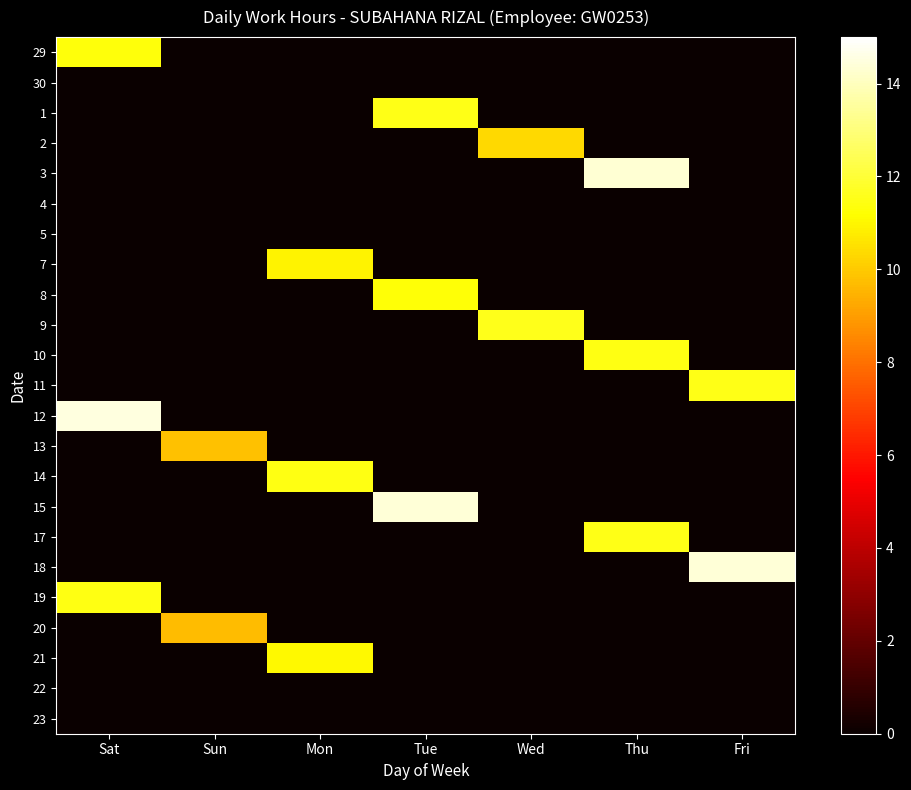

Reading left to right, what are all the values shown in this chart?

29: Sat=11.4	Sun=0.0	Mon=0.0	Tue=0.0	Wed=0.0	Thu=0.0	Fri=0.0
30: Sat=0.0	Sun=0.0	Mon=0.0	Tue=0.0	Wed=0.0	Thu=0.0	Fri=0.0
1: Sat=0.0	Sun=0.0	Mon=0.0	Tue=11.5	Wed=0.0	Thu=0.0	Fri=0.0
2: Sat=0.0	Sun=0.0	Mon=0.0	Tue=0.0	Wed=10.3	Thu=0.0	Fri=0.0
3: Sat=0.0	Sun=0.0	Mon=0.0	Tue=0.0	Wed=0.0	Thu=14.3	Fri=0.0
4: Sat=0.0	Sun=0.0	Mon=0.0	Tue=0.0	Wed=0.0	Thu=0.0	Fri=0.0
5: Sat=0.0	Sun=0.0	Mon=0.0	Tue=0.0	Wed=0.0	Thu=0.0	Fri=0.0
7: Sat=0.0	Sun=0.0	Mon=10.9	Tue=0.0	Wed=0.0	Thu=0.0	Fri=0.0
8: Sat=0.0	Sun=0.0	Mon=0.0	Tue=11.3	Wed=0.0	Thu=0.0	Fri=0.0
9: Sat=0.0	Sun=0.0	Mon=0.0	Tue=0.0	Wed=11.6	Thu=0.0	Fri=0.0
10: Sat=0.0	Sun=0.0	Mon=0.0	Tue=0.0	Wed=0.0	Thu=11.4	Fri=0.0
11: Sat=0.0	Sun=0.0	Mon=0.0	Tue=0.0	Wed=0.0	Thu=0.0	Fri=11.5
12: Sat=14.5	Sun=0.0	Mon=0.0	Tue=0.0	Wed=0.0	Thu=0.0	Fri=0.0
13: Sat=0.0	Sun=9.8	Mon=0.0	Tue=0.0	Wed=0.0	Thu=0.0	Fri=0.0
14: Sat=0.0	Sun=0.0	Mon=11.4	Tue=0.0	Wed=0.0	Thu=0.0	Fri=0.0
15: Sat=0.0	Sun=0.0	Mon=0.0	Tue=14.4	Wed=0.0	Thu=0.0	Fri=0.0
17: Sat=0.0	Sun=0.0	Mon=0.0	Tue=0.0	Wed=0.0	Thu=11.5	Fri=0.0
18: Sat=0.0	Sun=0.0	Mon=0.0	Tue=0.0	Wed=0.0	Thu=0.0	Fri=14.4
19: Sat=11.5	Sun=0.0	Mon=0.0	Tue=0.0	Wed=0.0	Thu=0.0	Fri=0.0
20: Sat=0.0	Sun=9.7	Mon=0.0	Tue=0.0	Wed=0.0	Thu=0.0	Fri=0.0
21: Sat=0.0	Sun=0.0	Mon=11.1	Tue=0.0	Wed=0.0	Thu=0.0	Fri=0.0
22: Sat=0.0	Sun=0.0	Mon=0.0	Tue=0.0	Wed=0.0	Thu=0.0	Fri=0.0
23: Sat=0.0	Sun=0.0	Mon=0.0	Tue=0.0	Wed=0.0	Thu=0.0	Fri=0.0